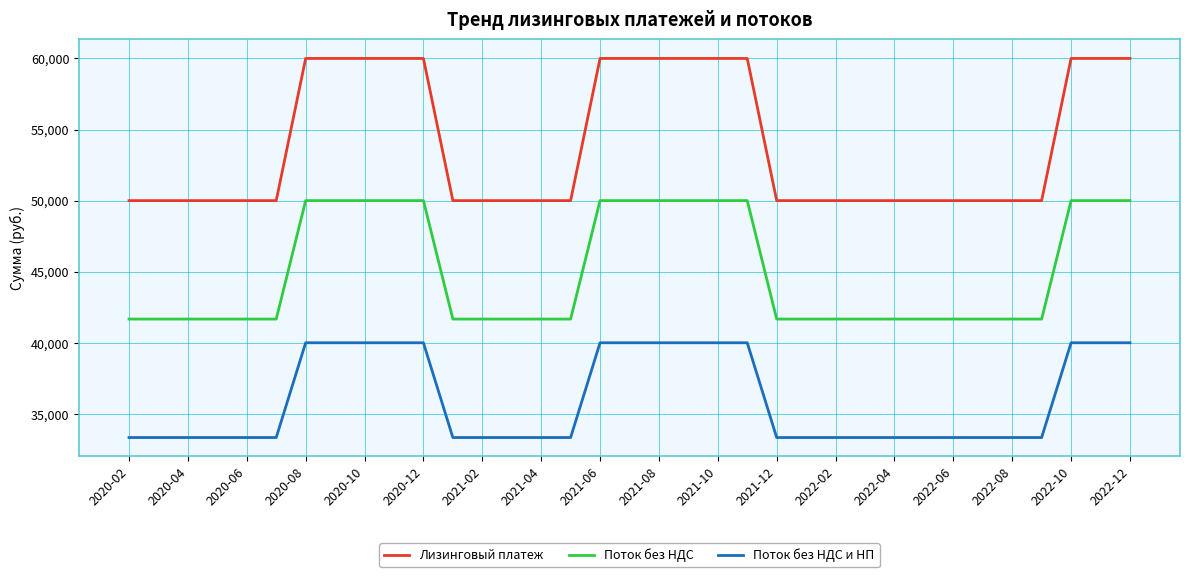

Rank the series by their average value, from lowest to highest.

Поток без НДС и НП, Поток без НДС, Лизинговый платеж